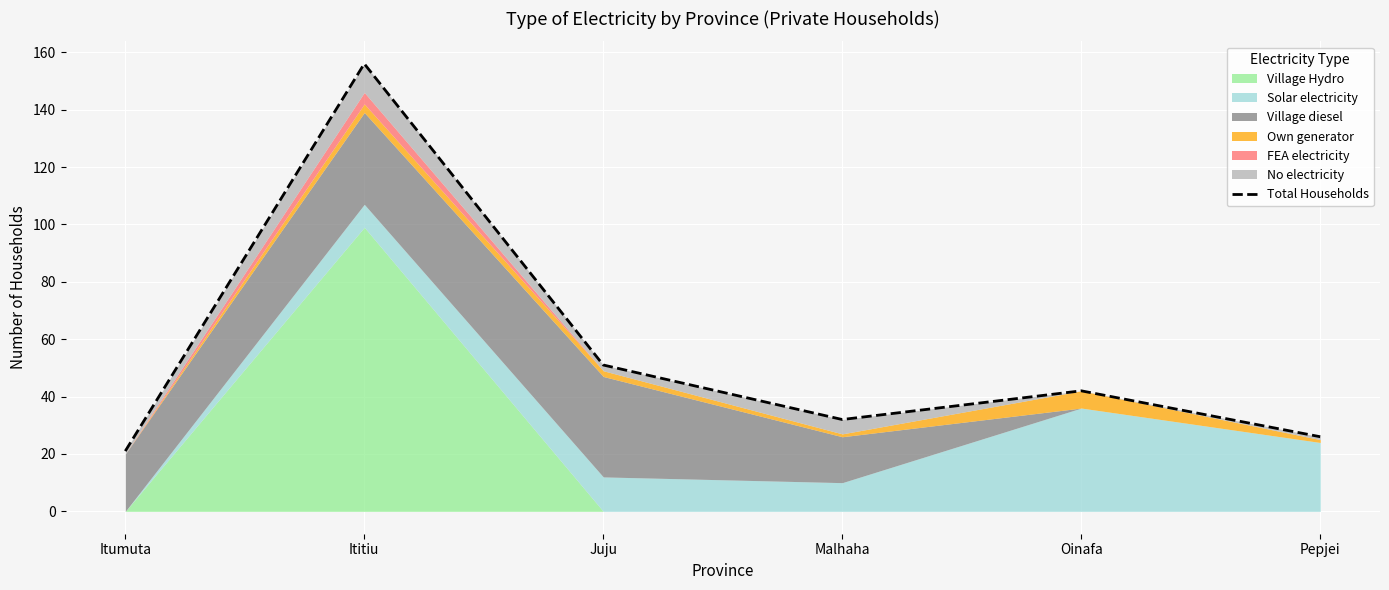

List the labels in order of value, largest first.

Ititiu, Juju, Oinafa, Malhaha, Pepjei, Itumuta